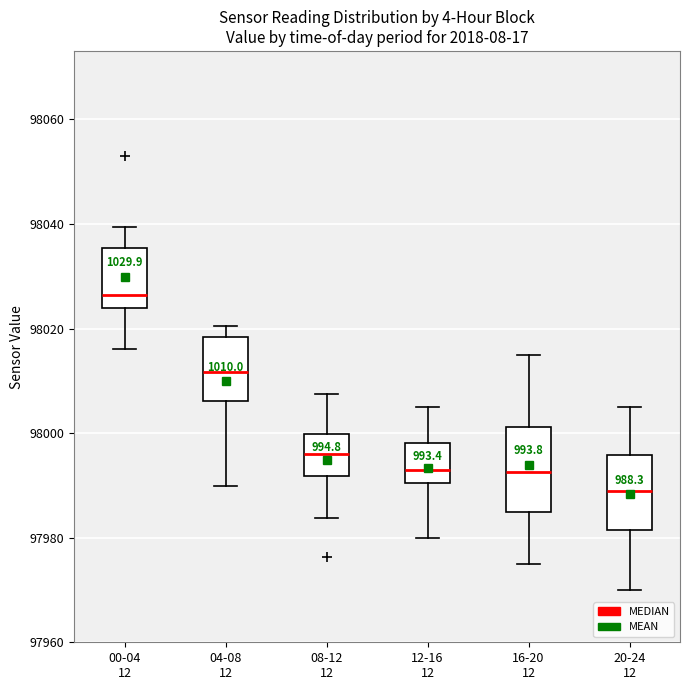

Reading left to right, transcribe this box plot: for each box, give where its median line is, the range the box spans, and where its two whiskers end, as read against the y-axis. The values are not printed on the chart, so give them approximately, as read against the axis.

00-04 12: median 98026, box 98024 to 98036, whiskers 98016 to 98040
04-08 12: median 98012, box 98006 to 98018, whiskers 97990 to 98020
08-12 12: median 97996, box 97992 to 98000, whiskers 97984 to 98008
12-16 12: median 97994, box 97990 to 97998, whiskers 97980 to 98006
16-20 12: median 97992, box 97986 to 98002, whiskers 97976 to 98016
20-24 12: median 97990, box 97982 to 97996, whiskers 97970 to 98006